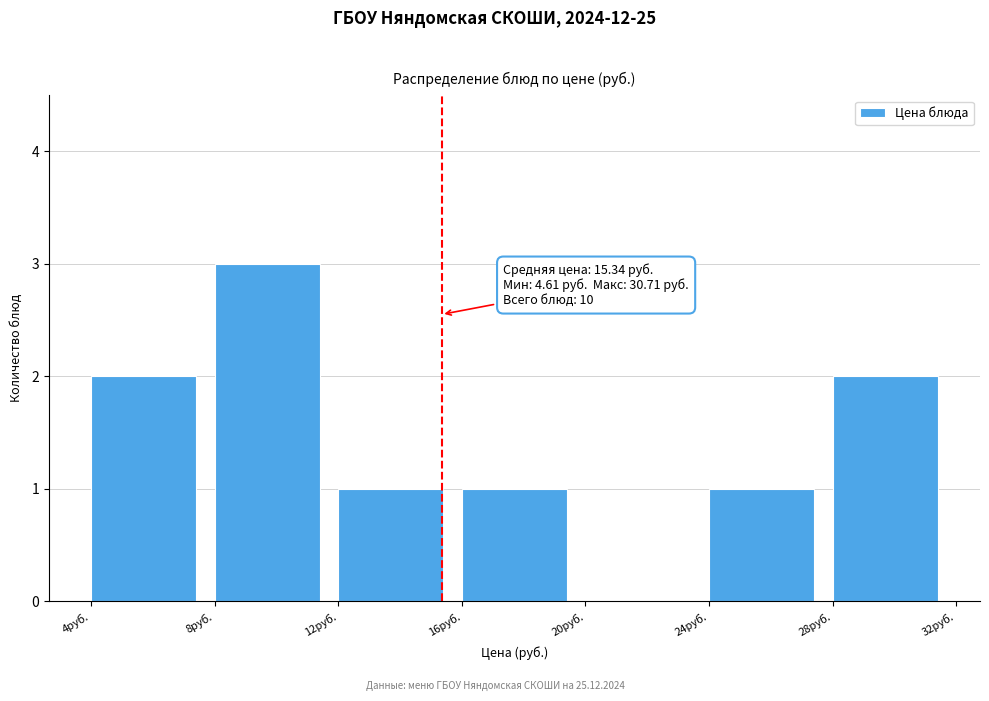

Which range on the x-axis has the tallest bar?

8 to 12